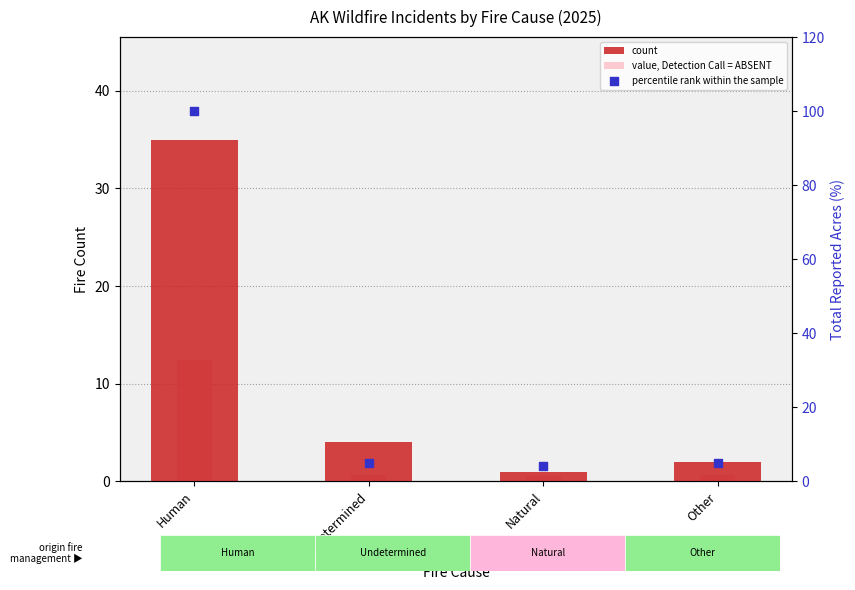

Which series has the widest spread of Y values?

percentile rank within the sample